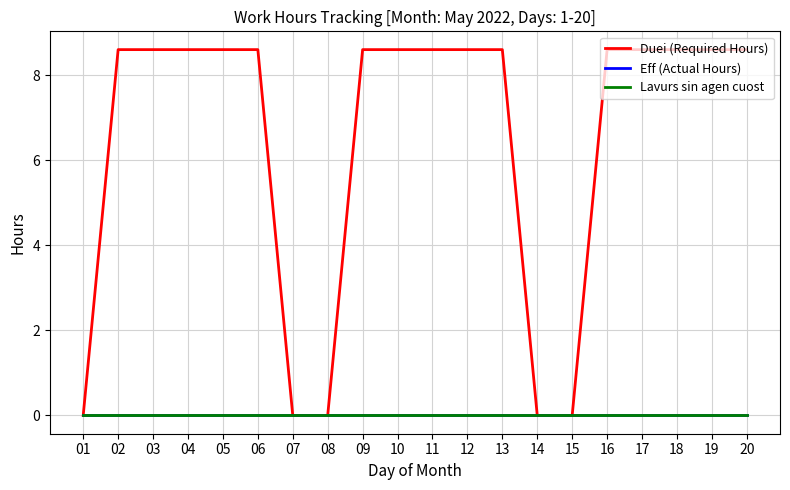

Does the chart display data point markers on the line(s)?

No